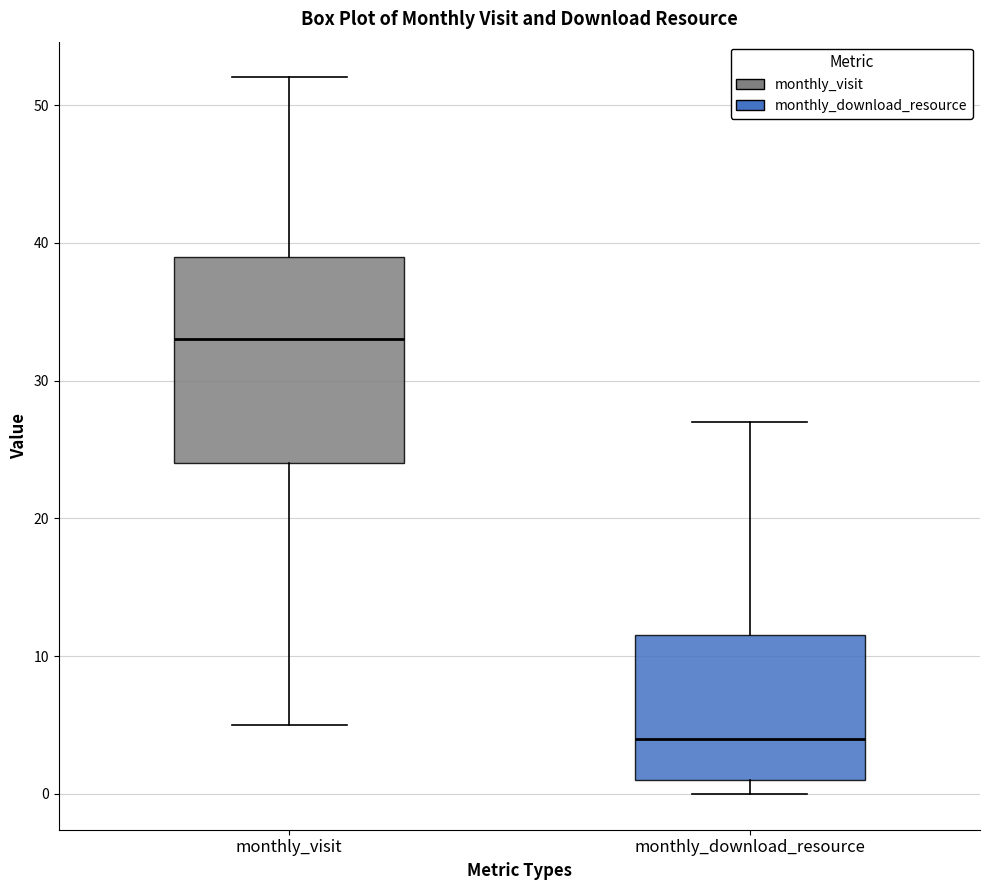

Where is the lower edge of the box for monthly_download_resource on the y-axis? The values are not printed on the chart, so give them approximately, as read against the axis.

1